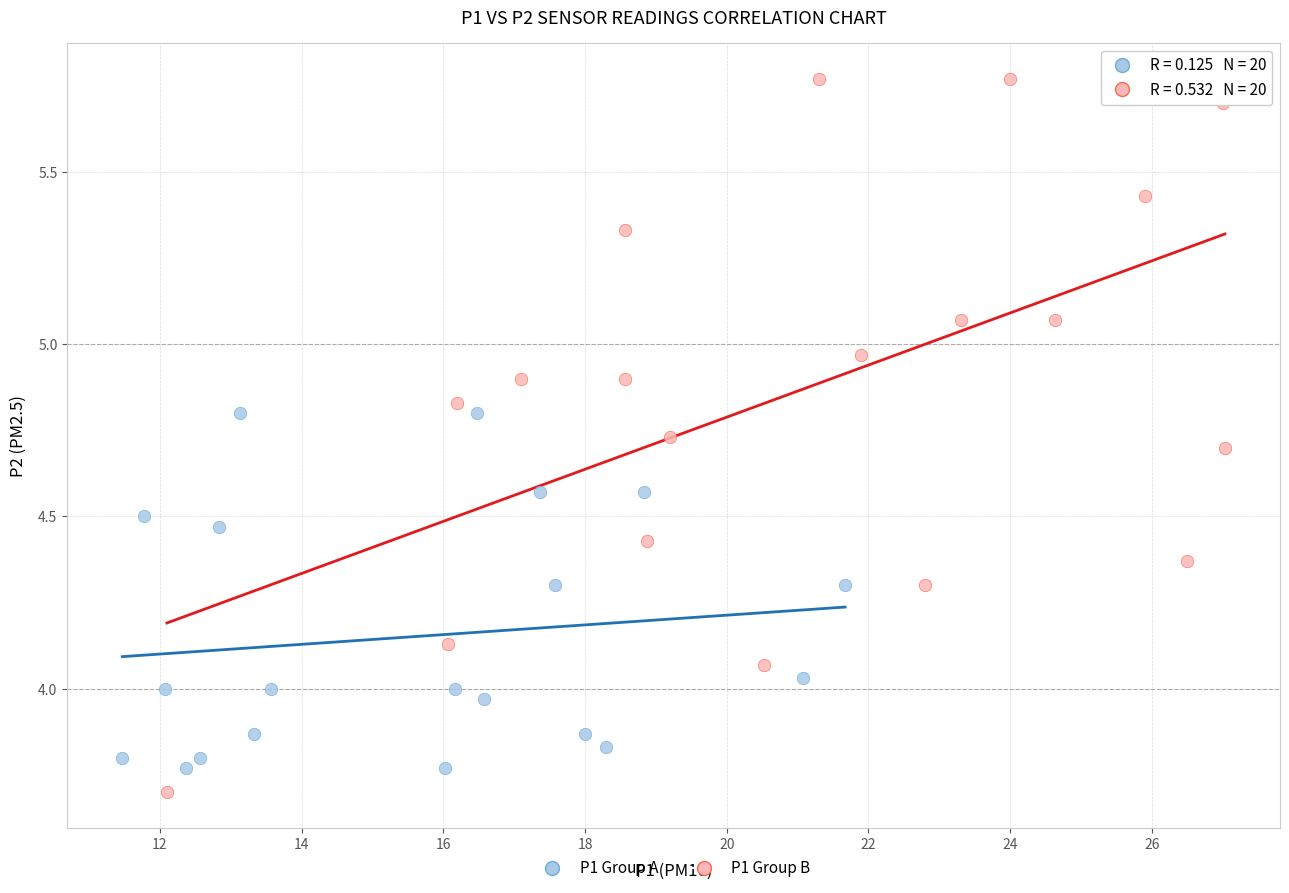

Which series contains the highest Y value?

P1 Group B